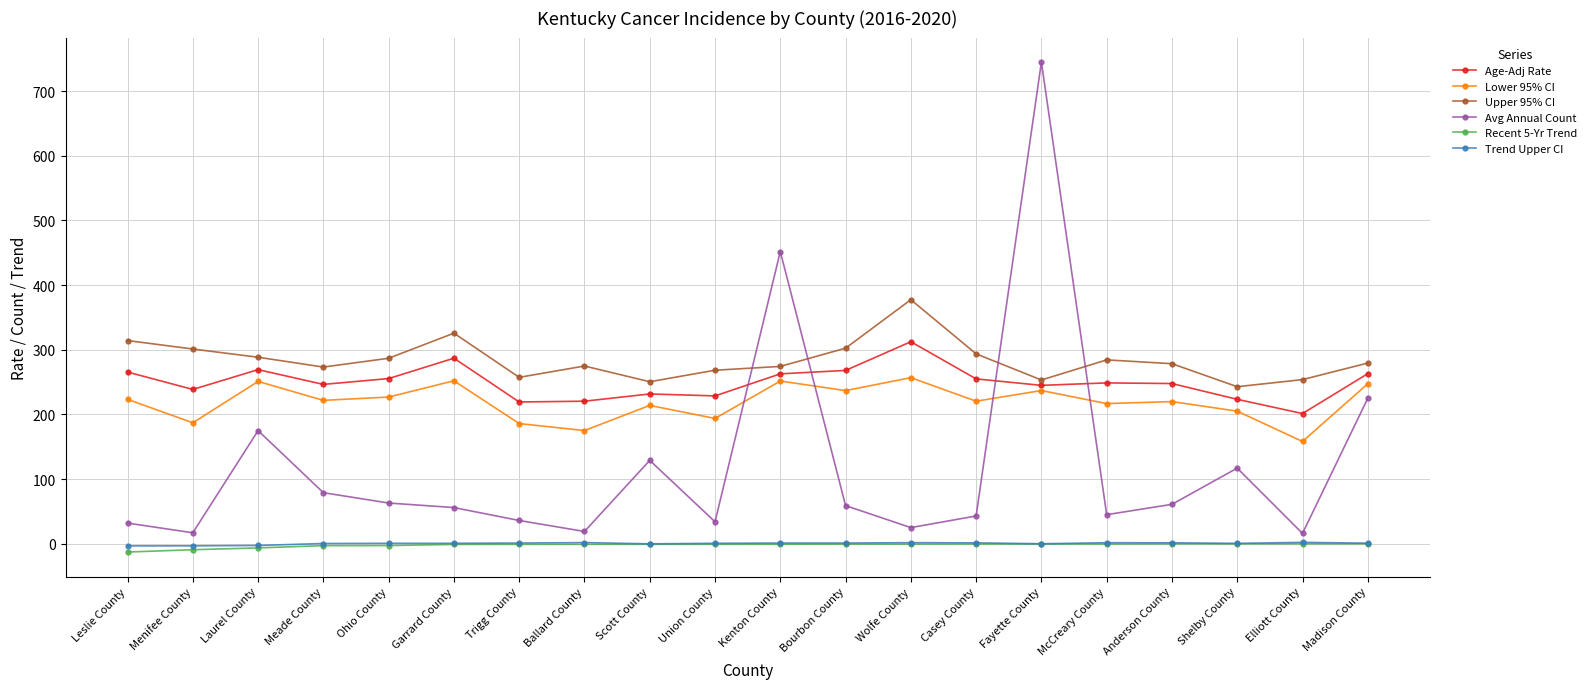

What is the difference between the highest and lowest values at Leslie County?

327.1